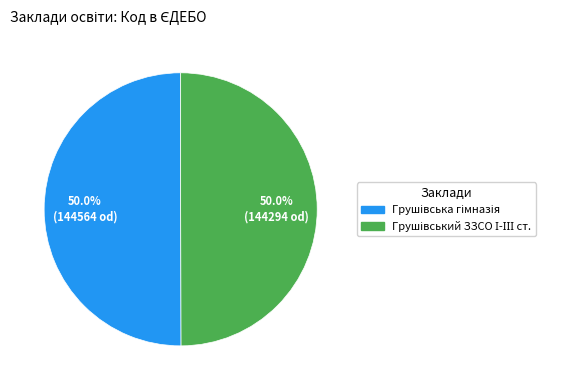

How many slices are in this pie chart?

2